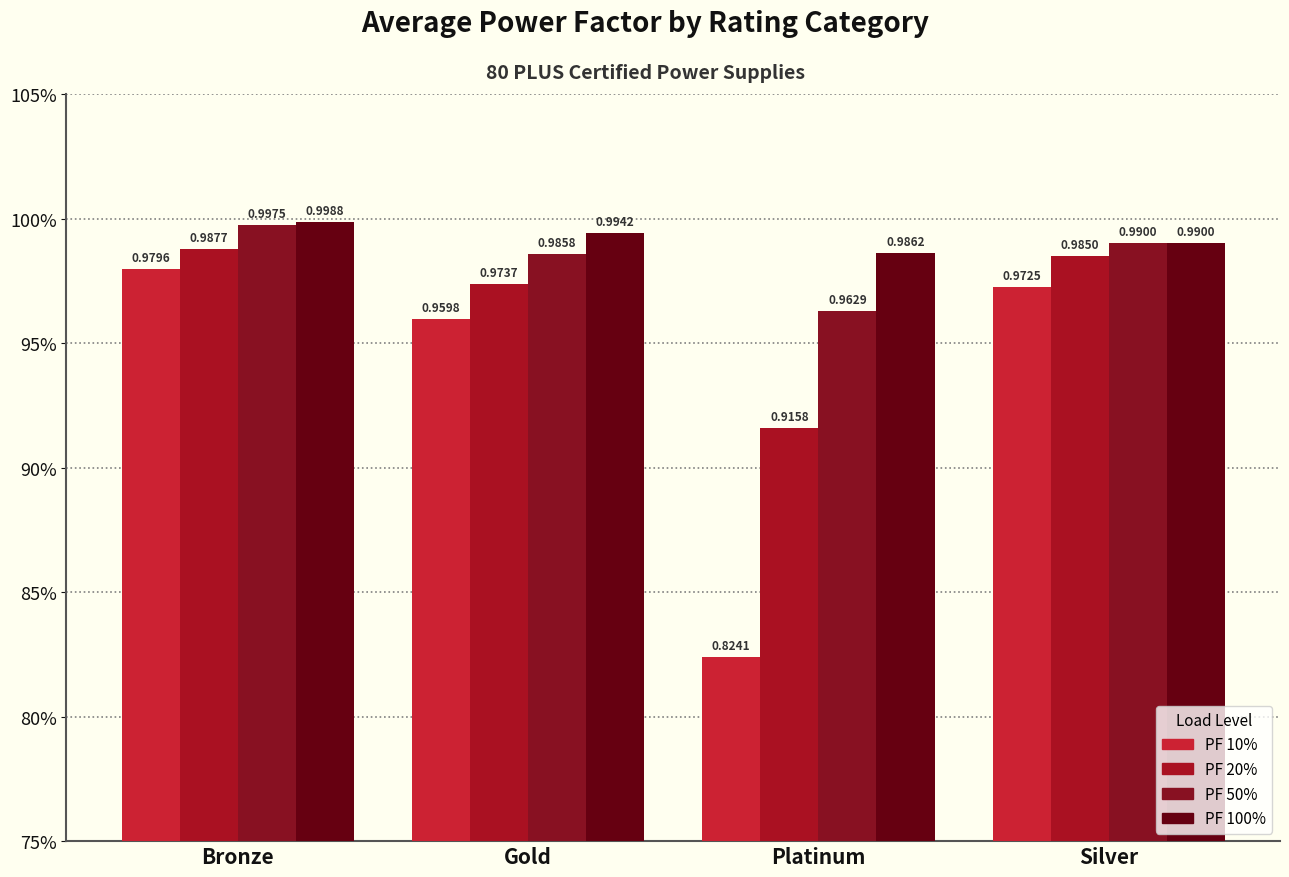

What is the difference between the second highest and minimum values in the PF 10% series?

0.1